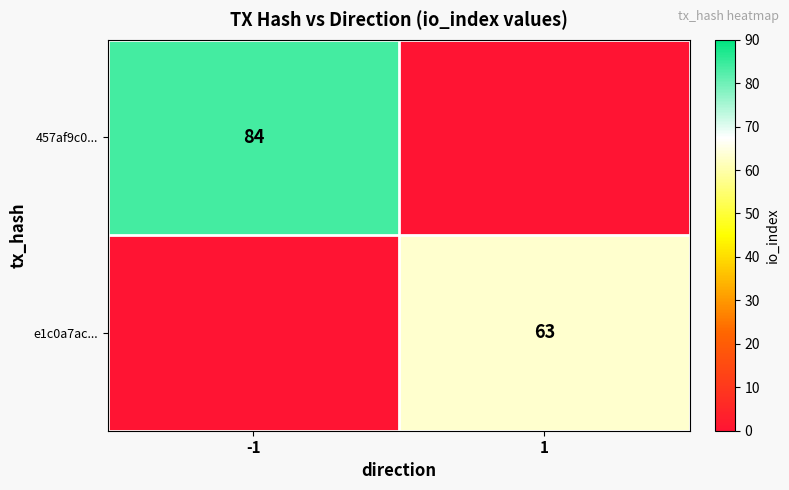

Is the value of e1c0a7ac... at 1 greater than the value of 457af9c0... at -1?

No